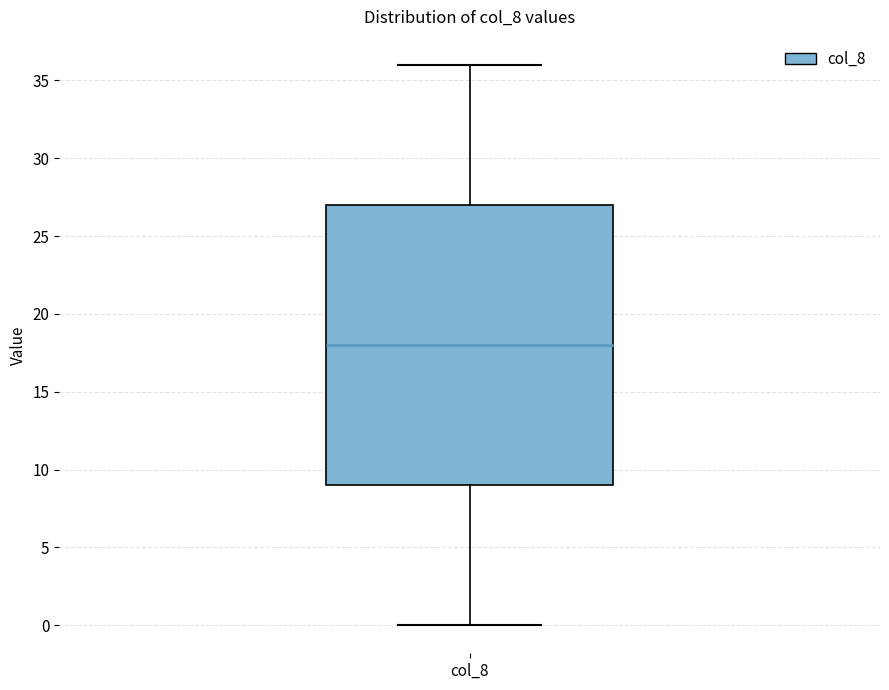

Transcribe this box plot: give where the median line is, the range the box spans, and where the two whiskers end, as read against the y-axis. The values are not printed on the chart, so give them approximately, as read against the axis.

median 18, box 9 to 27, whiskers 0 to 36